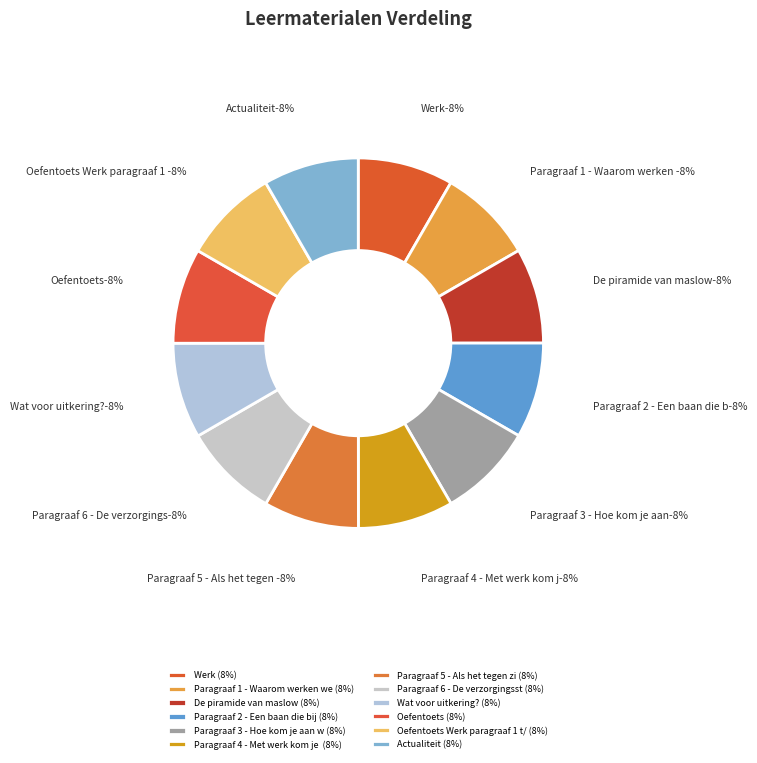

Does Paragraaf 6 - De verzorgingsstaat represent more than half of the total?

No